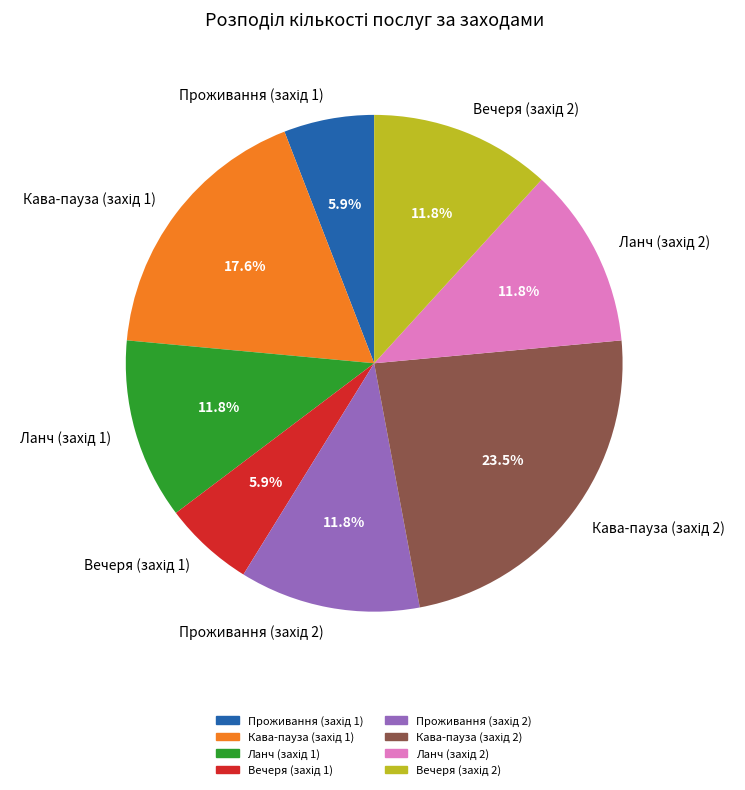

Does any single category account for the majority?

No